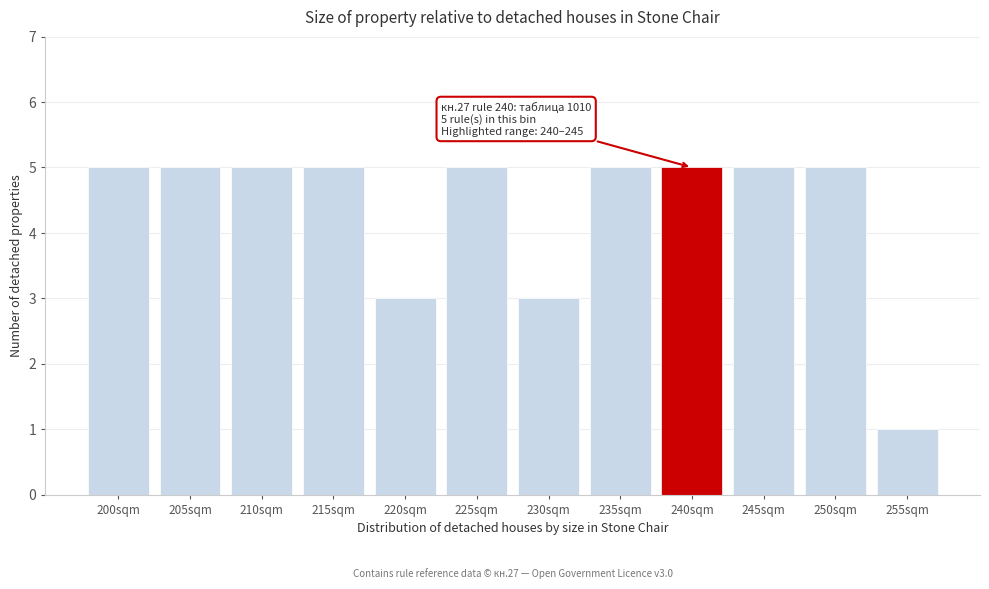

Reading right to left, list all the values displayed in this chart.

255sqm=1	250sqm=5	245sqm=5	240sqm=5	235sqm=5	230sqm=3	225sqm=5	220sqm=3	215sqm=5	210sqm=5	205sqm=5	200sqm=5